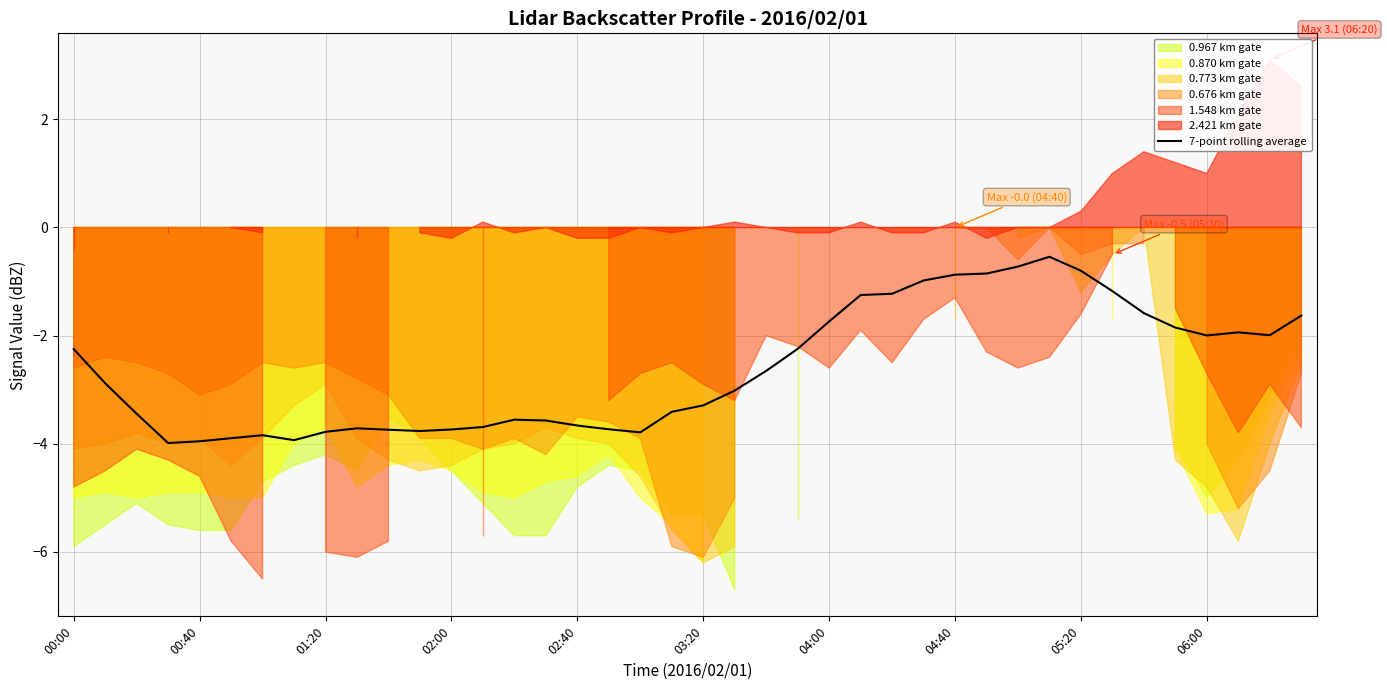

Count the number of categories in the chart.

40